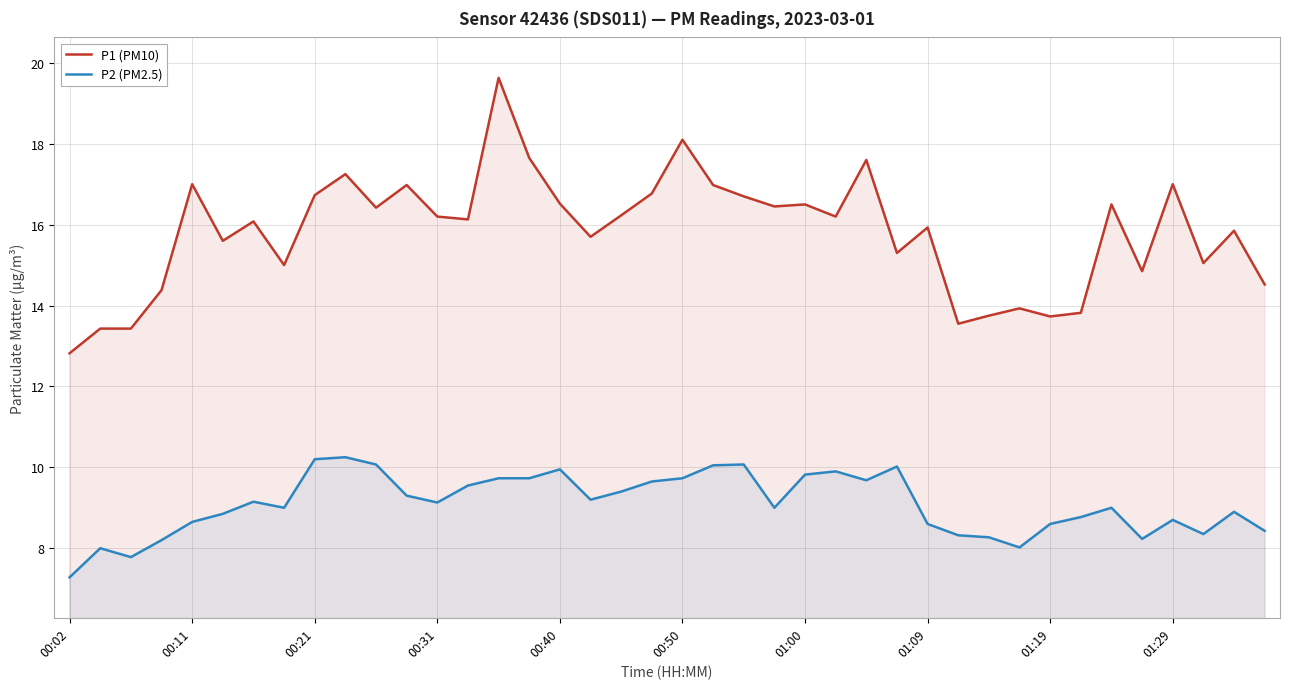

Which series has the widest spread of values?

P1 (PM10)